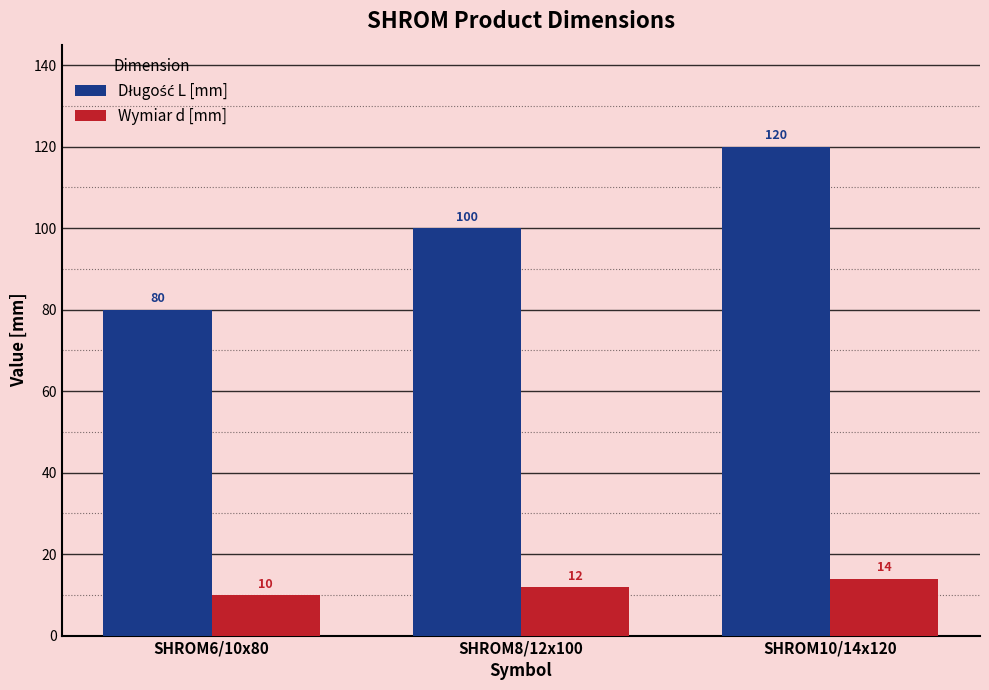

What is the spread (max minus min) of values at SHROM6/10x80?

70